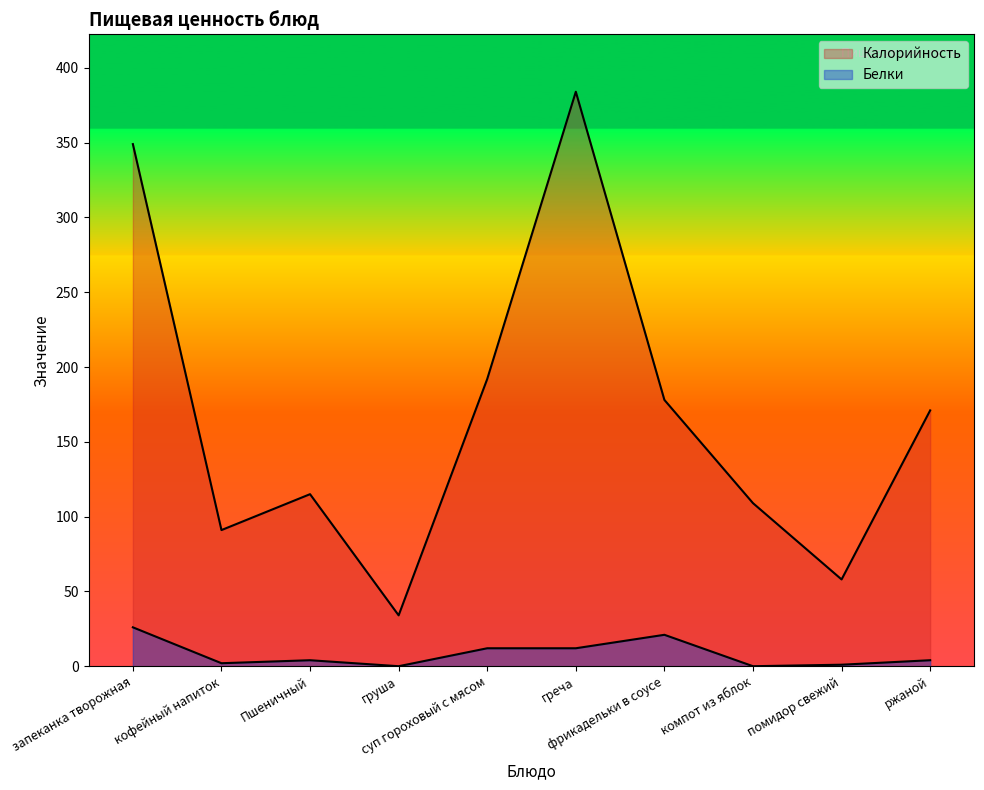

What is the maximum value shown in the chart?

384